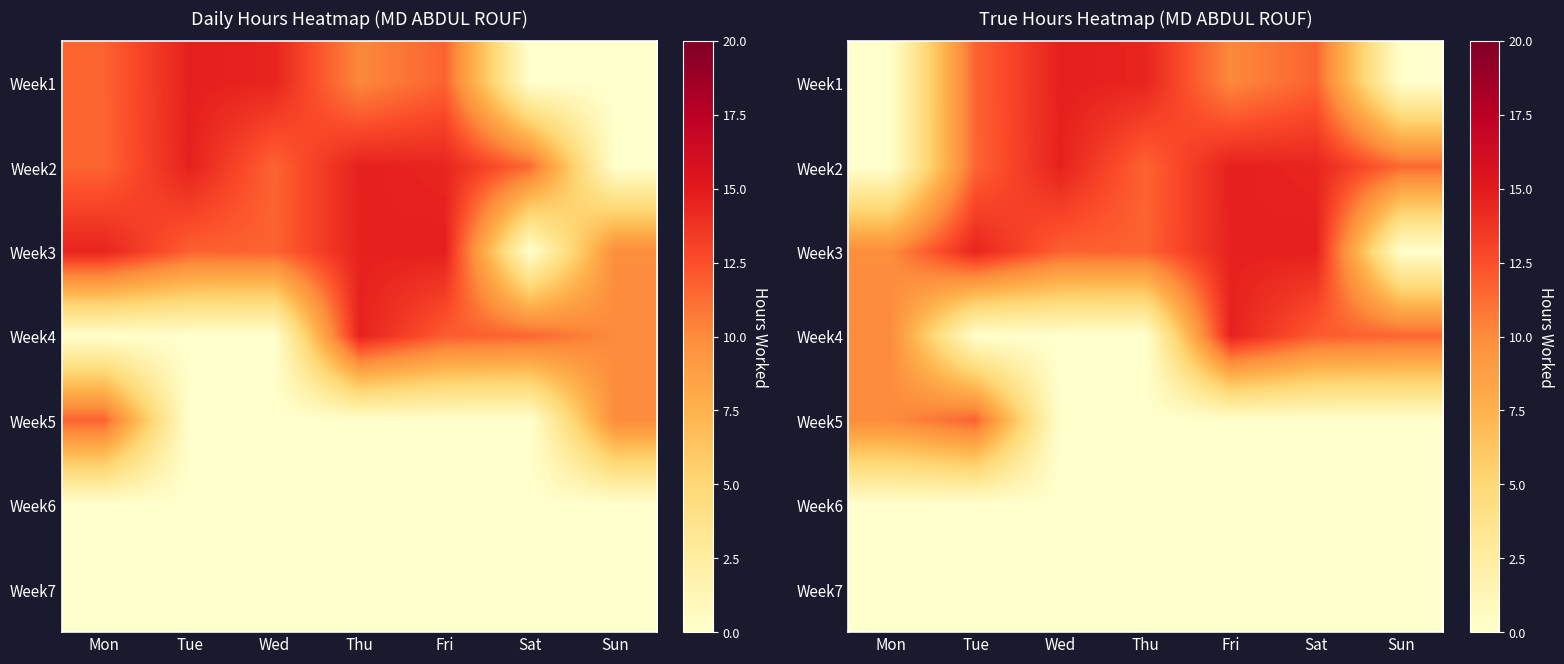

What is the total value across all series at Thu?

37.8